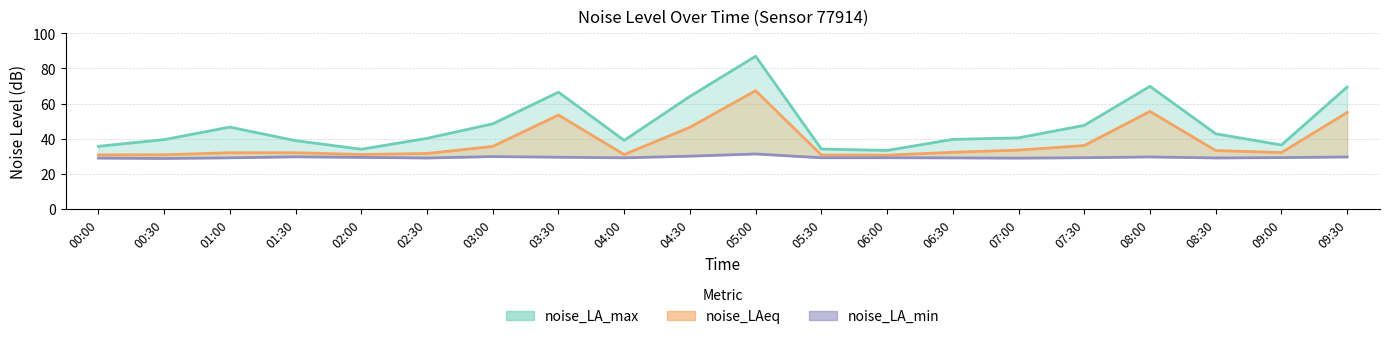

What is the difference between the noise_LA_min values at 05:00 and 00:00?

2.4